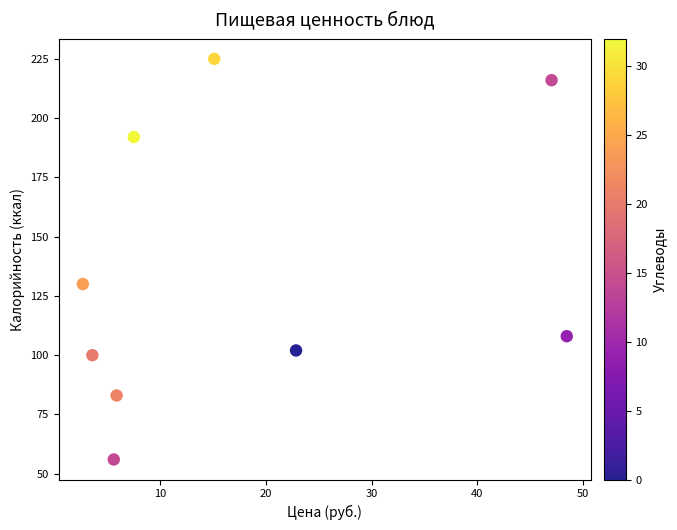

What is the range of Y values (max minus min)?

169